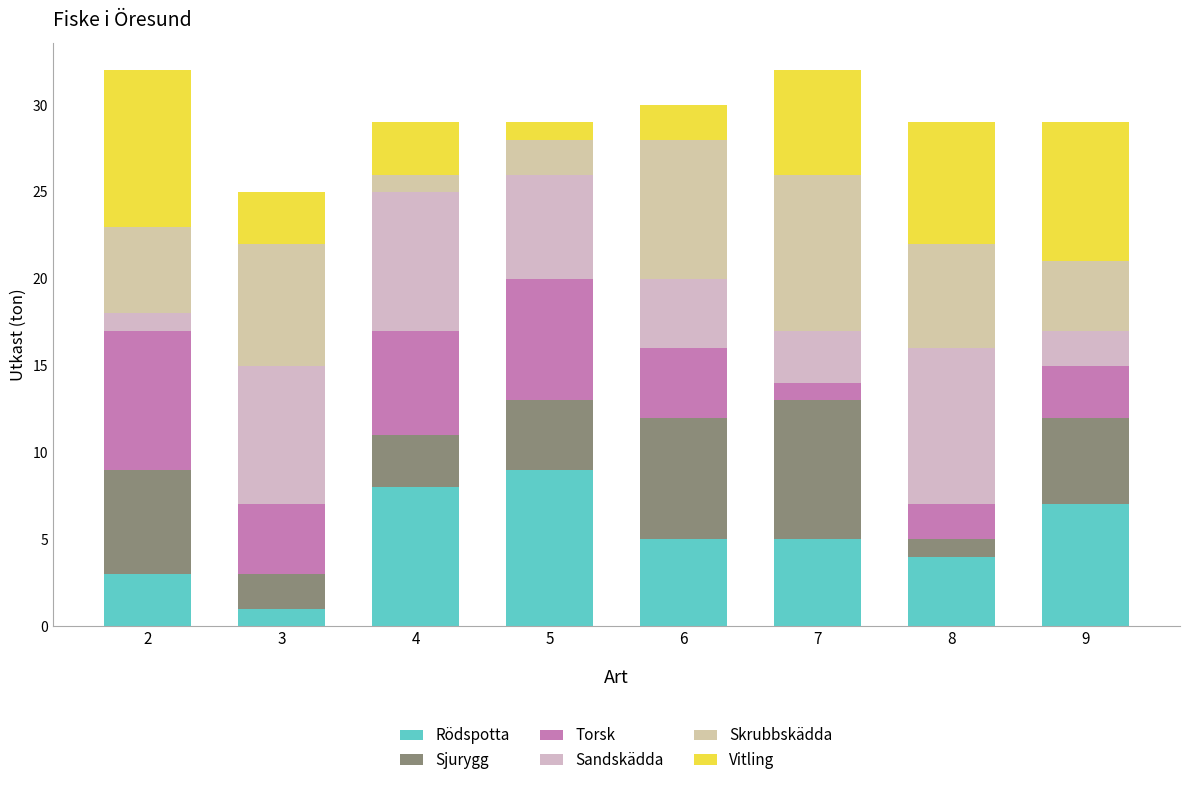

Is it true that Sjurygg equals 0 at 8?

False